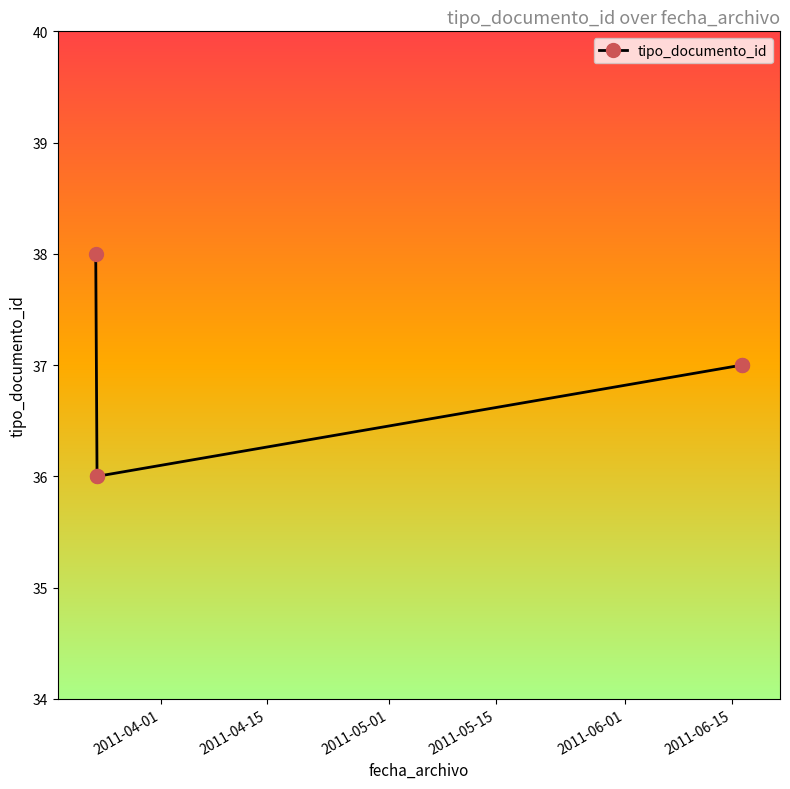

What is the value of the 5th point from the left?

37